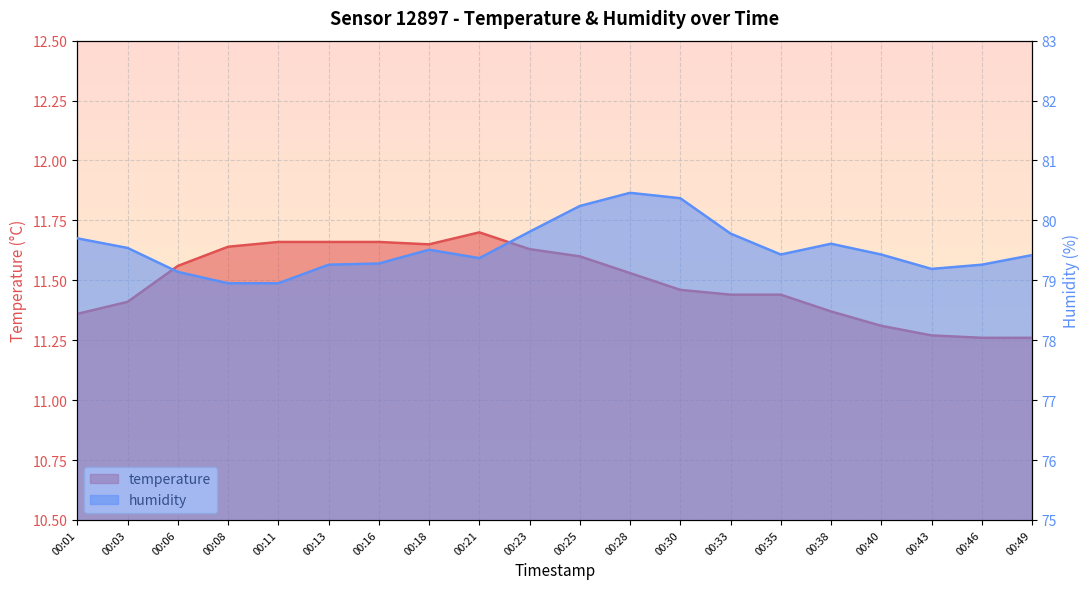

Rank the categories by temperature value from lowest to highest.

00:46, 00:49, 00:43, 00:40, 00:01, 00:38, 00:03, 00:33, 00:35, 00:30, 00:28, 00:06, 00:25, 00:23, 00:08, 00:18, 00:11, 00:13, 00:16, 00:21